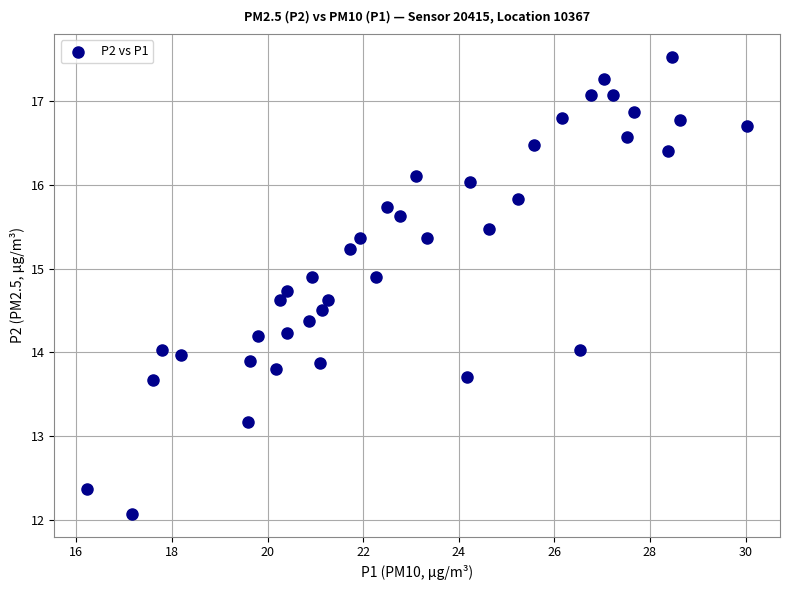

What is the range of Y values (max minus min)?

5.5